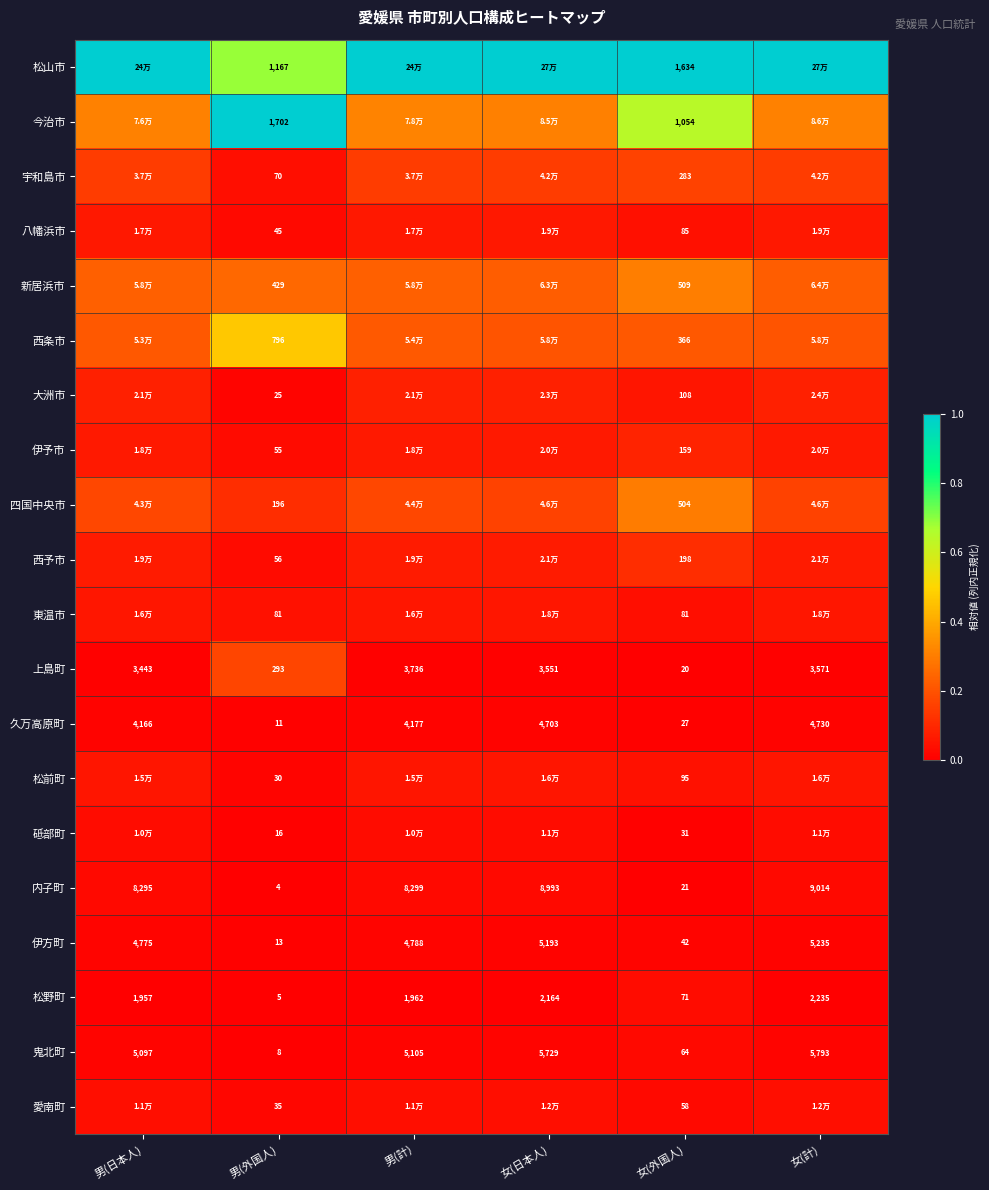

At 女(外国人), list the series in order from largest to smallest.

松山市, 今治市, 新居浜市, 四国中央市, 西条市, 宇和島市, 西予市, 伊予市, 大洲市, 松前町, 八幡浜市, 東温市, 松野町, 鬼北町, 愛南町, 伊方町, 砥部町, 久万高原町, 内子町, 上島町